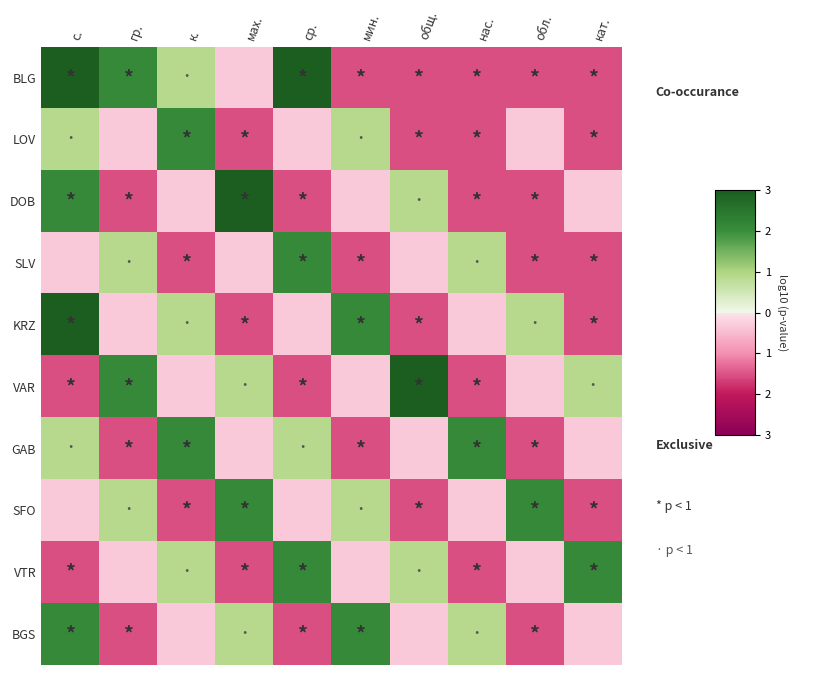

Reading left to right, list all the values displayed in this chart.

BLG: с.=3.0	гр.=2.1	к.=0.9	мах.=-0.3	ср.=3.0	мин.=-1.5	общ.=-1.5	нас.=-1.5	обл.=-1.5	кат.=-1.5
LOV: с.=0.9	гр.=-0.3	к.=2.1	мах.=-1.5	ср.=-0.3	мин.=0.9	общ.=-1.5	нас.=-1.5	обл.=-0.3	кат.=-1.5
DOB: с.=2.1	гр.=-1.5	к.=-0.3	мах.=3.0	ср.=-1.5	мин.=-0.3	общ.=0.9	нас.=-1.5	обл.=-1.5	кат.=-0.3
SLV: с.=-0.3	гр.=0.9	к.=-1.5	мах.=-0.3	ср.=2.1	мин.=-1.5	общ.=-0.3	нас.=0.9	обл.=-1.5	кат.=-1.5
KRZ: с.=3.0	гр.=-0.3	к.=0.9	мах.=-1.5	ср.=-0.3	мин.=2.1	общ.=-1.5	нас.=-0.3	обл.=0.9	кат.=-1.5
VAR: с.=-1.5	гр.=2.1	к.=-0.3	мах.=0.9	ср.=-1.5	мин.=-0.3	общ.=3.0	нас.=-1.5	обл.=-0.3	кат.=0.9
GAB: с.=0.9	гр.=-1.5	к.=2.1	мах.=-0.3	ср.=0.9	мин.=-1.5	общ.=-0.3	нас.=2.1	обл.=-1.5	кат.=-0.3
SFO: с.=-0.3	гр.=0.9	к.=-1.5	мах.=2.1	ср.=-0.3	мин.=0.9	общ.=-1.5	нас.=-0.3	обл.=2.1	кат.=-1.5
VTR: с.=-1.5	гр.=-0.3	к.=0.9	мах.=-1.5	ср.=2.1	мин.=-0.3	общ.=0.9	нас.=-1.5	обл.=-0.3	кат.=2.1
BGS: с.=2.1	гр.=-1.5	к.=-0.3	мах.=0.9	ср.=-1.5	мин.=2.1	общ.=-0.3	нас.=0.9	обл.=-1.5	кат.=-0.3